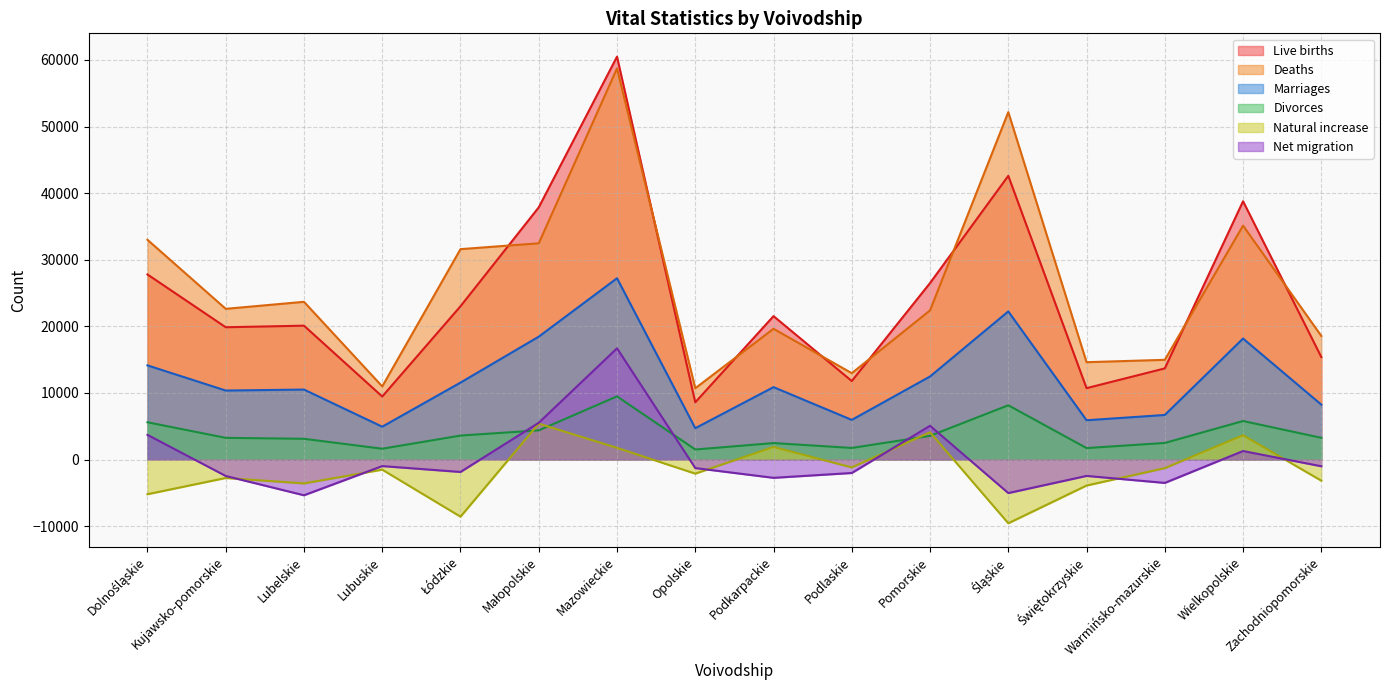

True or false: Natural increase and Live births cross at least once.

False